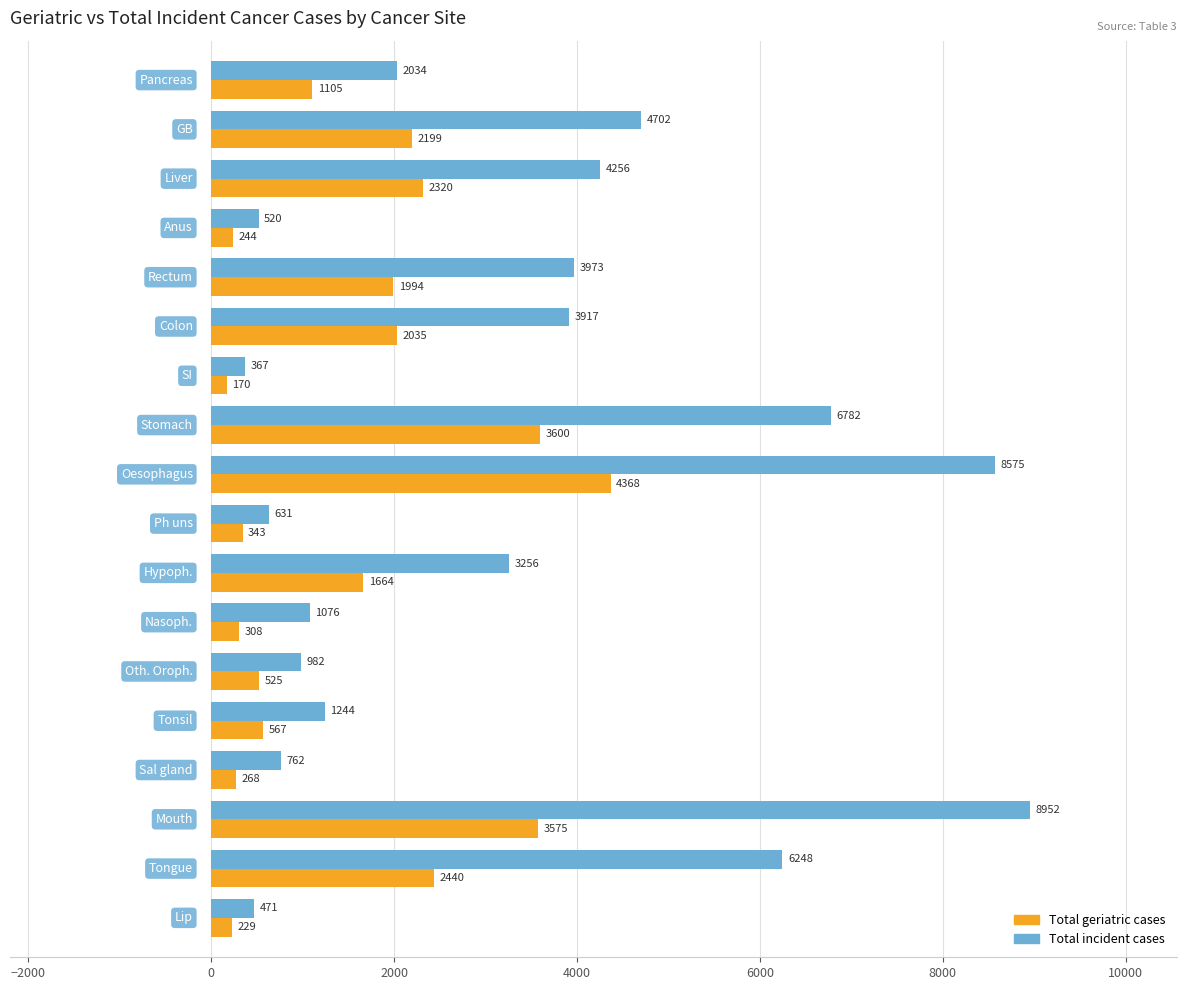

Which series has the largest total across all categories?

Total incident cases